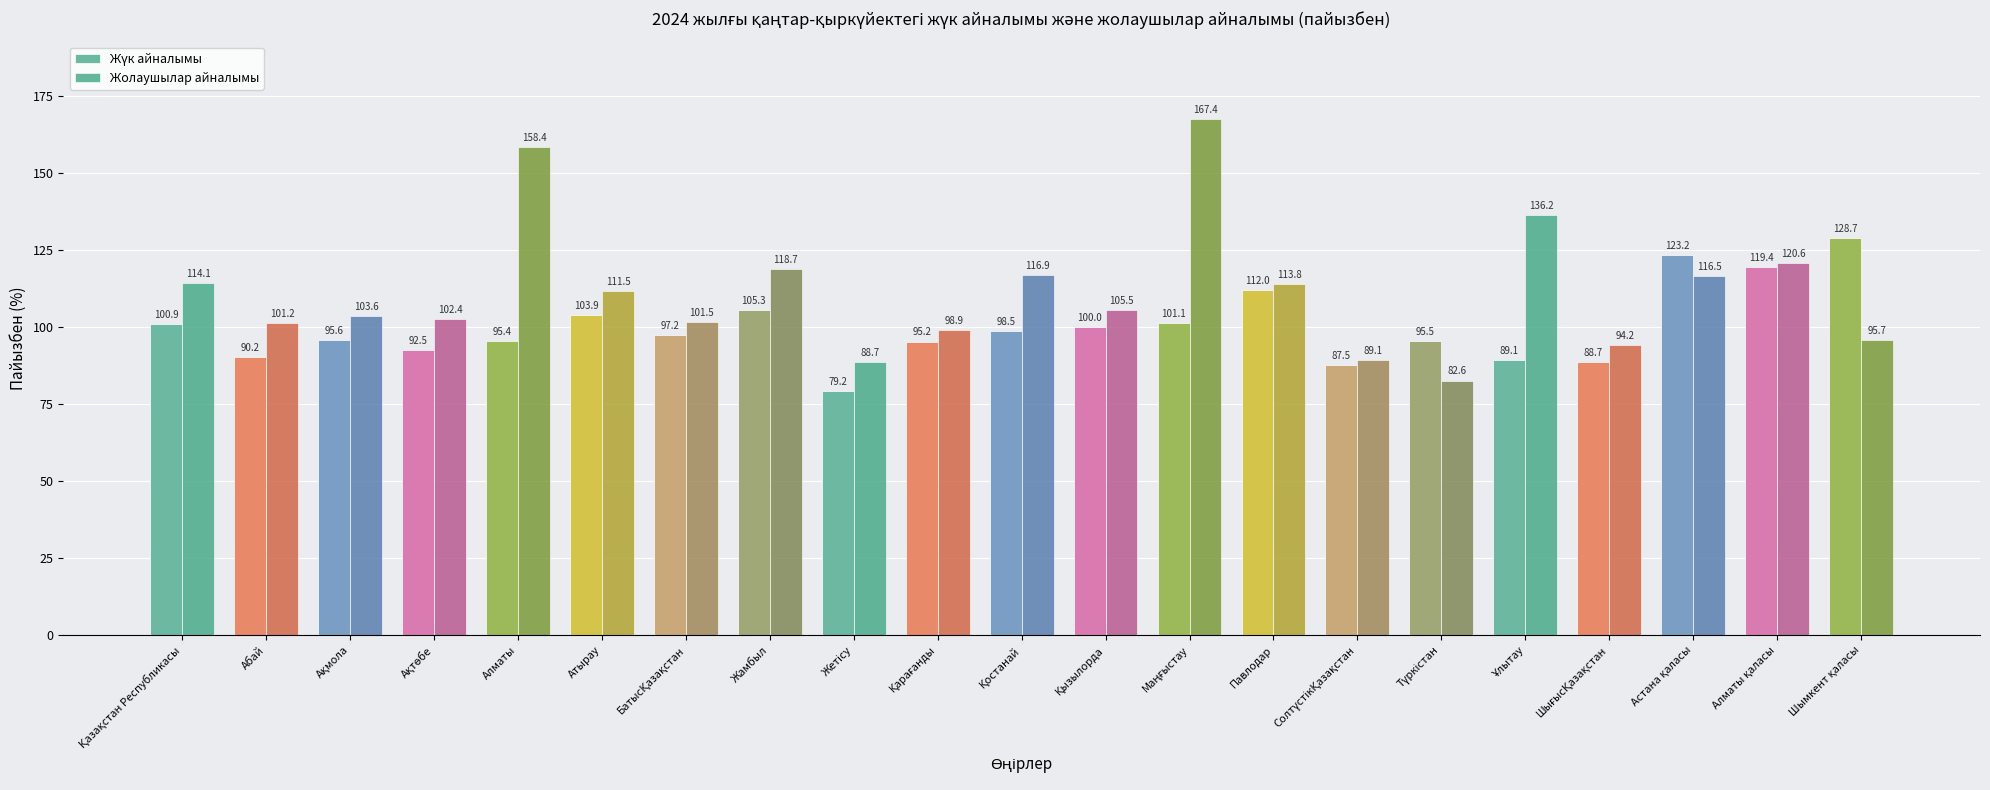

What is the difference between the maximum and minimum values in the Жолаушылар айналымы series?

84.8